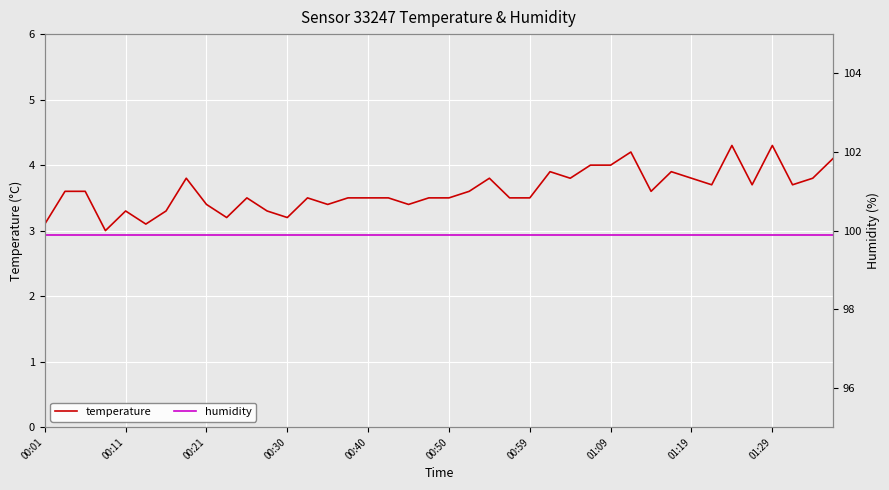

True or false: humidity and temperature intersect in this chart.

False